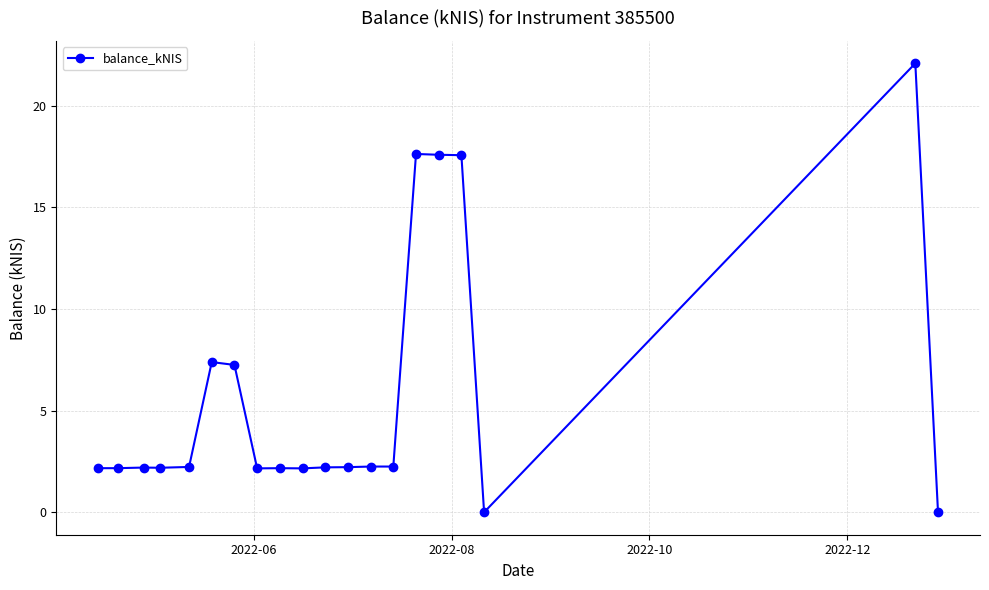

What is the value of the 3rd point from the left?

2.2